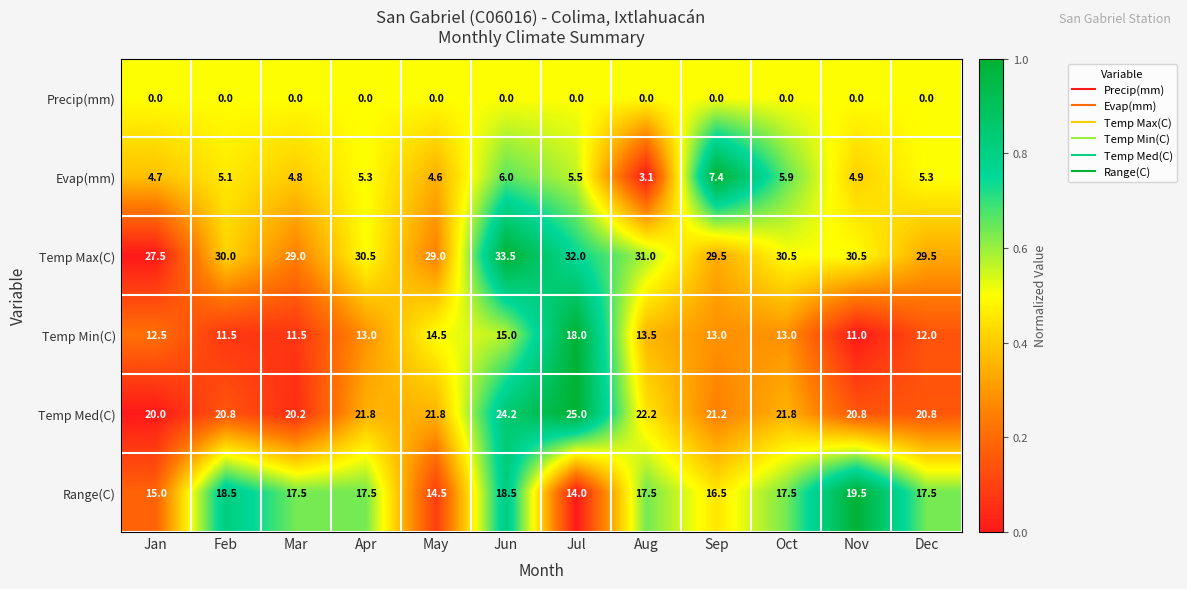

Read the Temp Med(C) value at Jul.

25.0